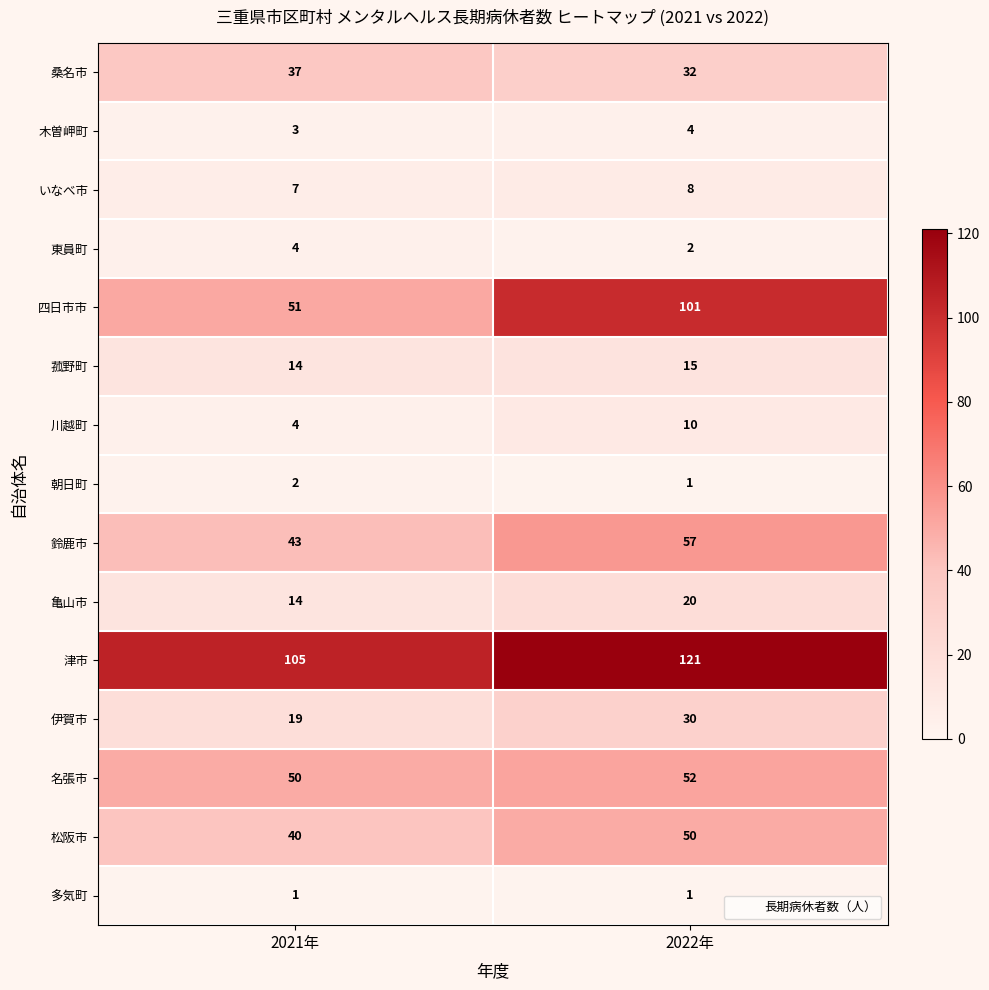

What is the sum of all 亀山市 values?

34